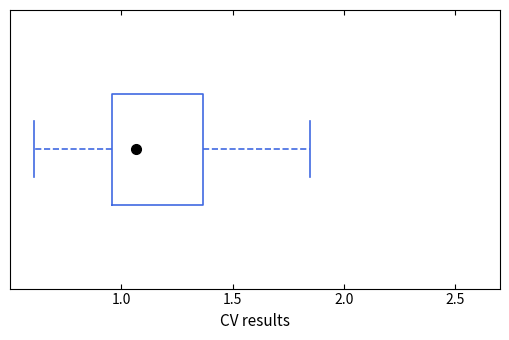

Transcribe this box plot: give where the median line is, the range the box spans, and where the two whiskers end, as read against the x-axis. The values are not printed on the chart, so give them approximately, as read against the axis.

median 1.05, box 0.95 to 1.35, whiskers 0.60 to 1.85